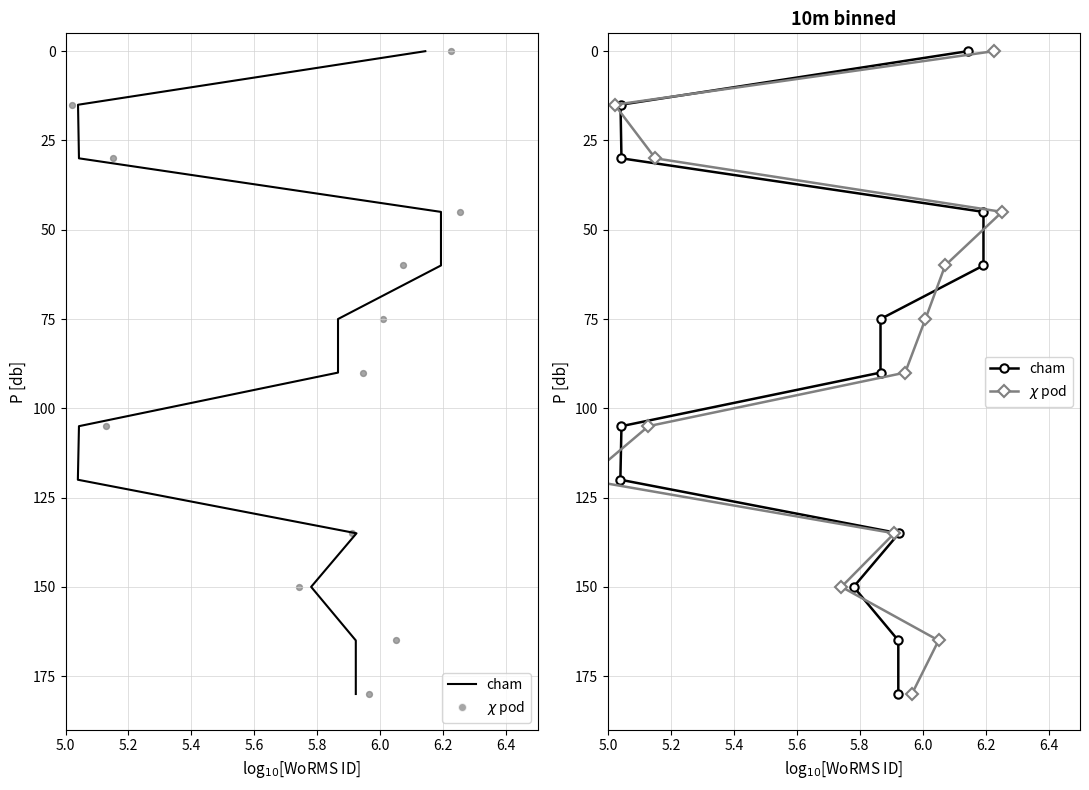

Which series has the widest spread of Y values?

cham